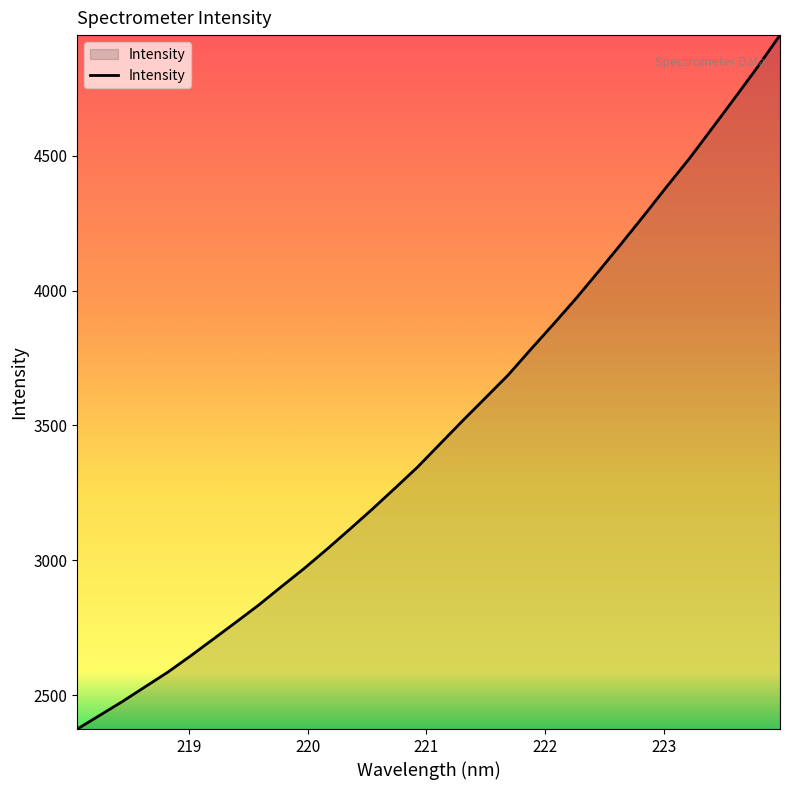

What is the difference between the maximum and minimum values?

2572.5